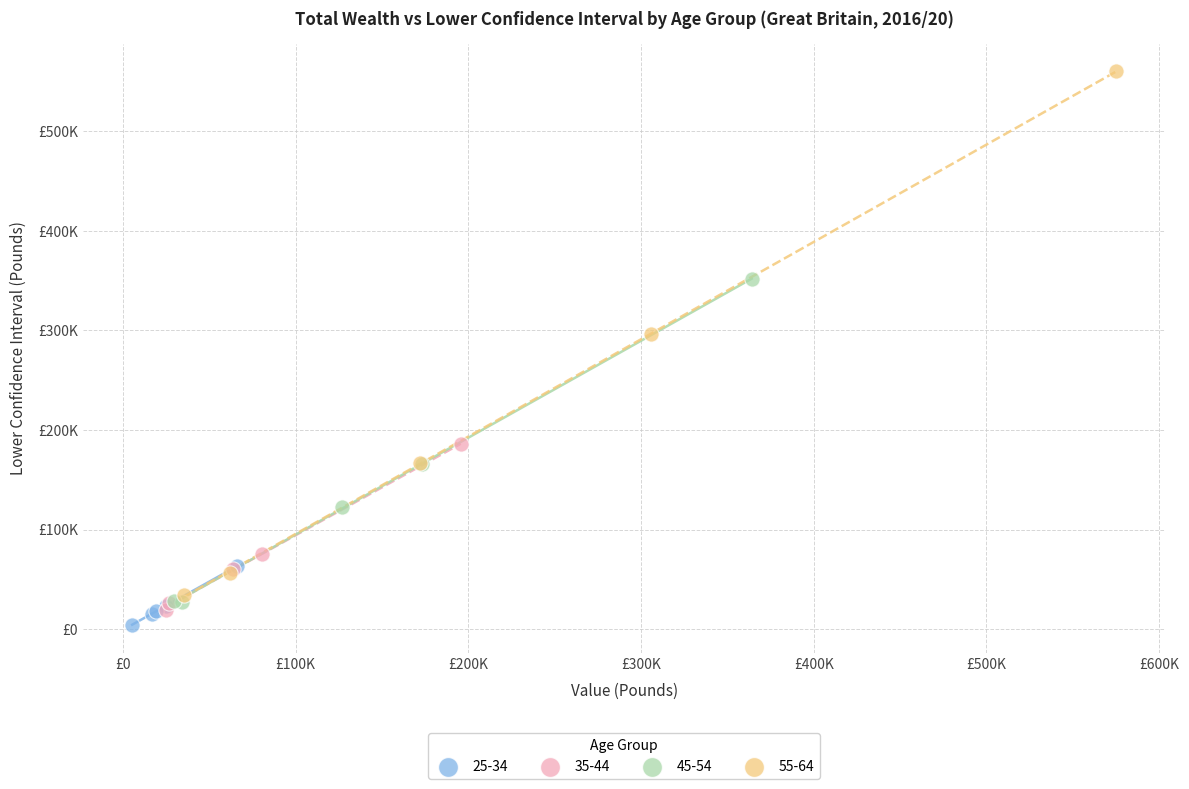

What are all the series names shown in the legend?

25-34, 35-44, 45-54, 55-64